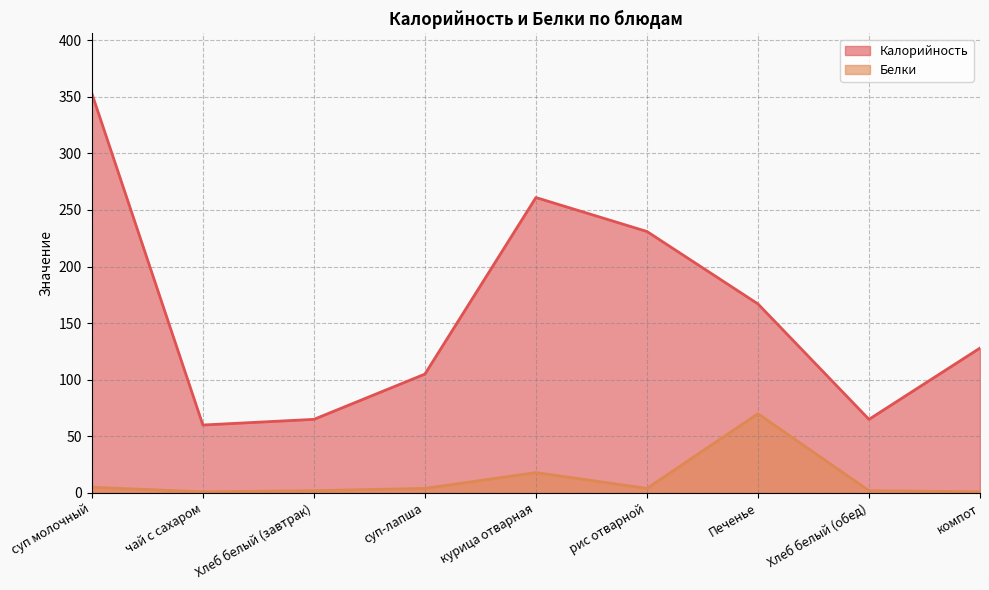

True or false: Калорийность has more than 2 interior local peaks.

False